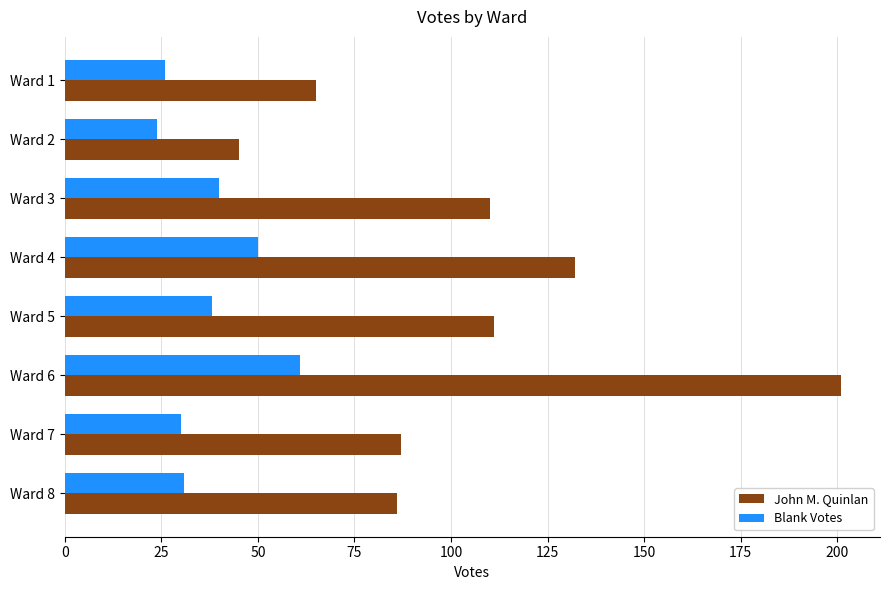

What is the spread (max minus min) of values at Ward 7?

57